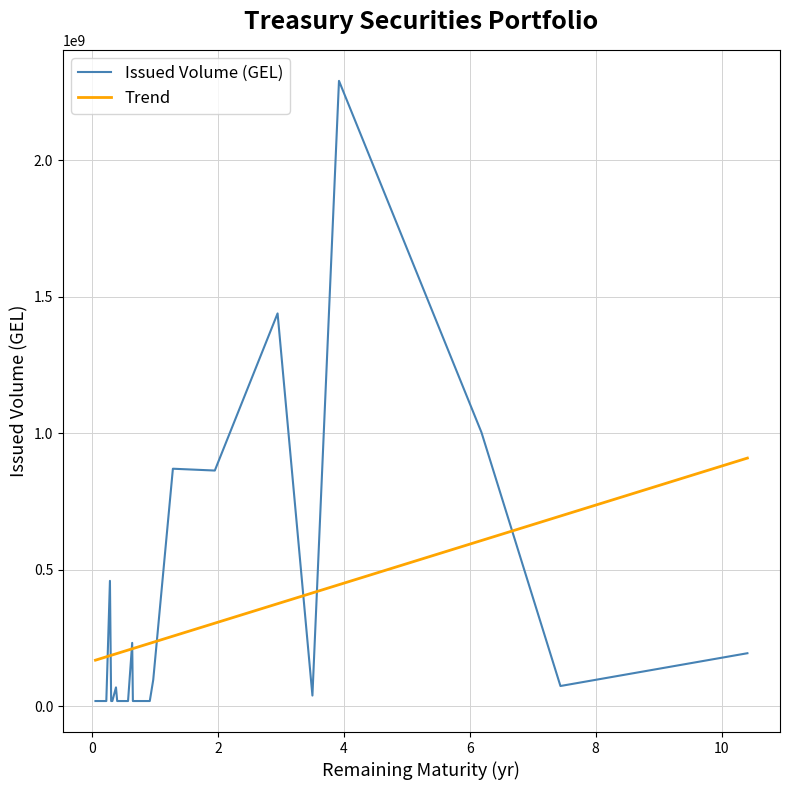

How many lines are shown in the chart?

2